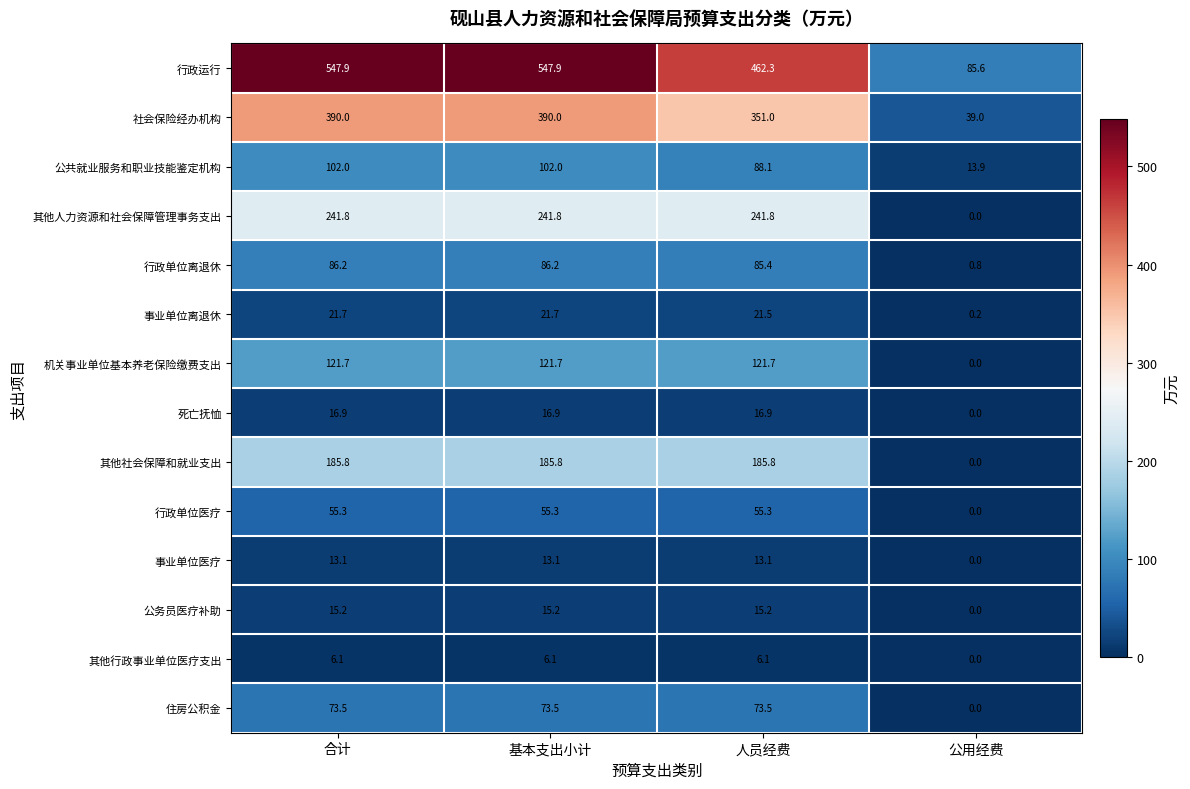

Rank the series at 合计 from lowest to highest value.

其他行政事业单位医疗支出, 事业单位医疗, 公务员医疗补助, 死亡抚恤, 事业单位离退休, 行政单位医疗, 住房公积金, 行政单位离退休, 公共就业服务和职业技能鉴定机构, 机关事业单位基本养老保险缴费支出, 其他社会保障和就业支出, 其他人力资源和社会保障管理事务支出, 社会保险经办机构, 行政运行